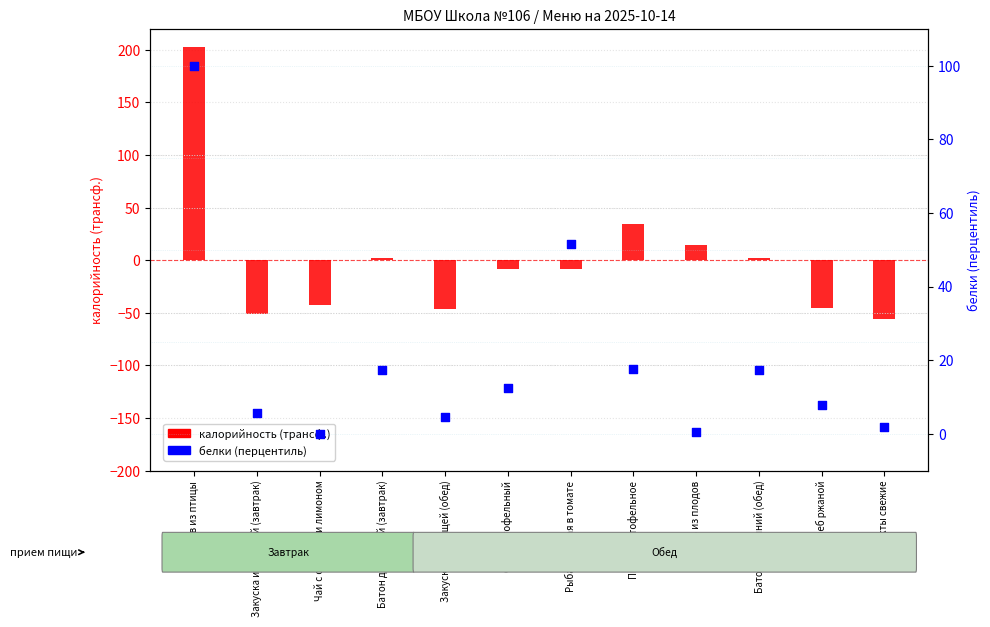

Which series has the largest total across all categories?

белки (перцентиль)